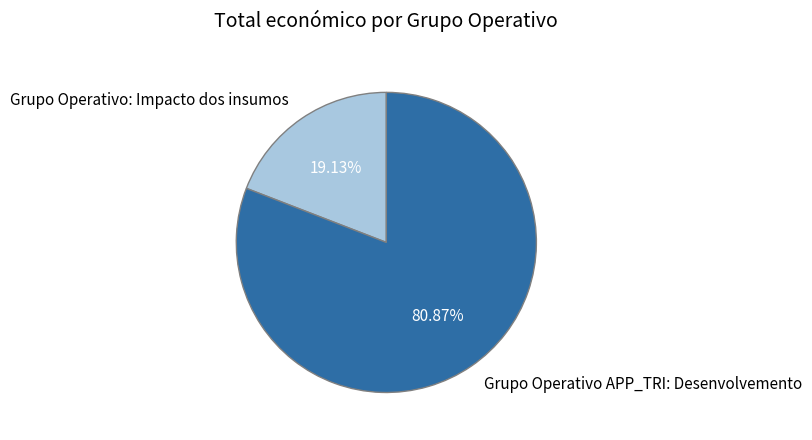

What percentage is the Grupo Operativo APP_TRI: Desenvolvemento slice, to the nearest percent?

81%